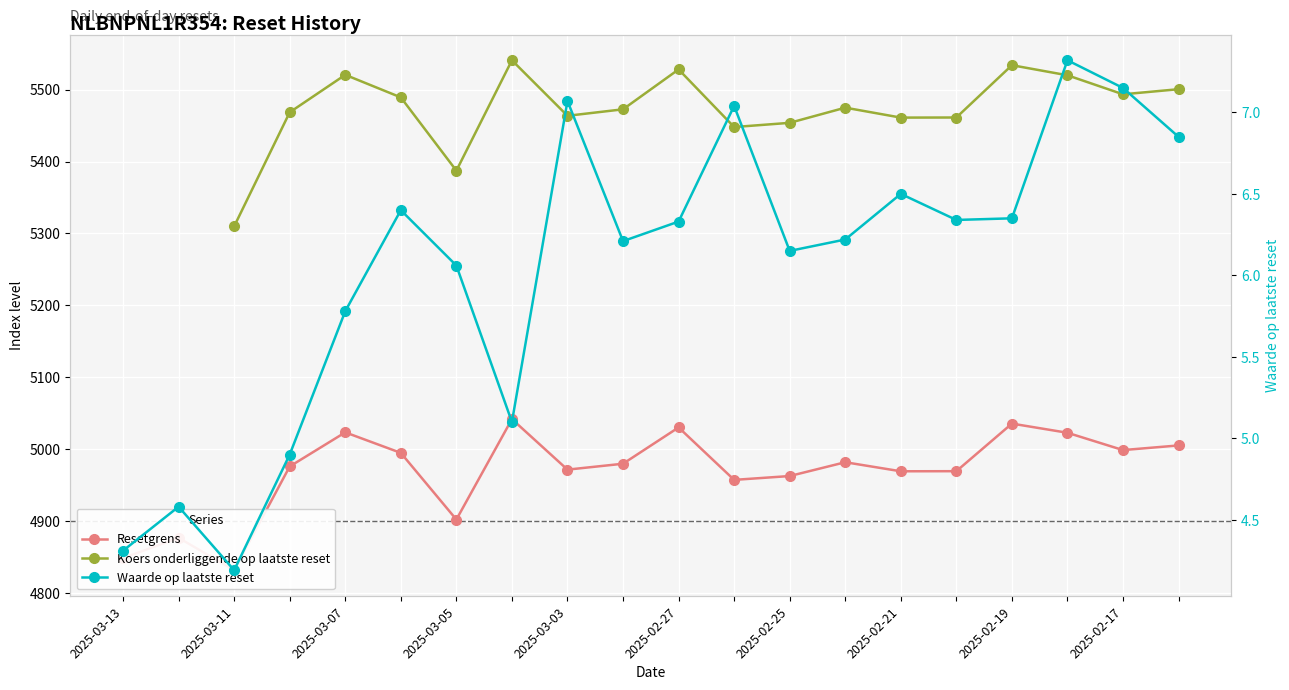

True or false: Resetgrens and Waarde op laatste reset cross at least once.

False